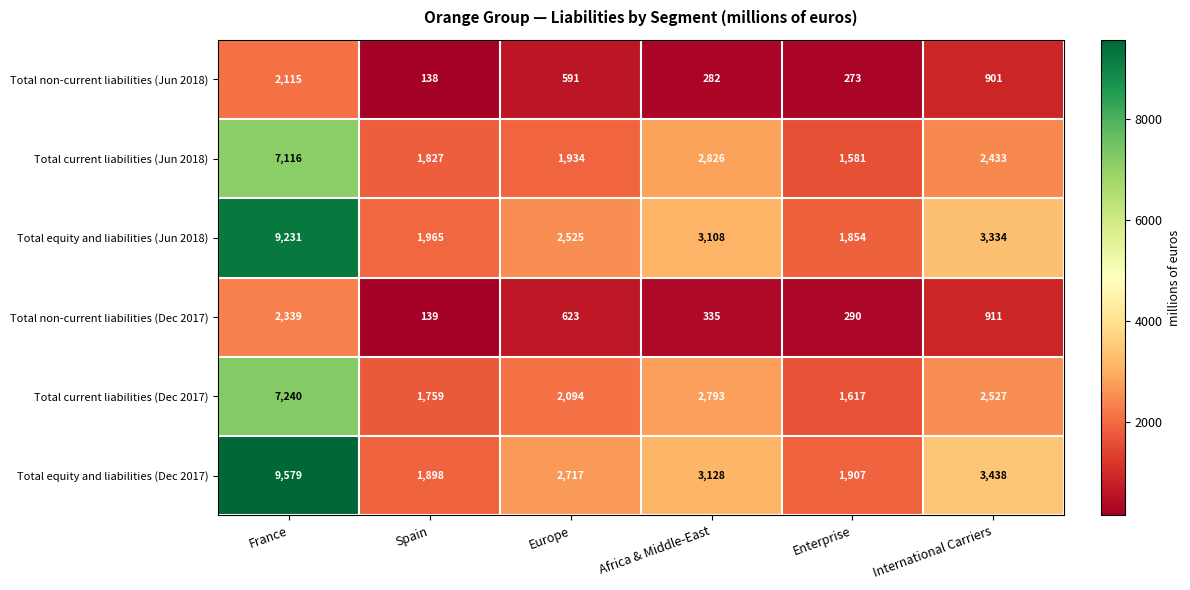

Which series has the largest range (max minus min)?

Total equity and liabilities (Dec 2017)